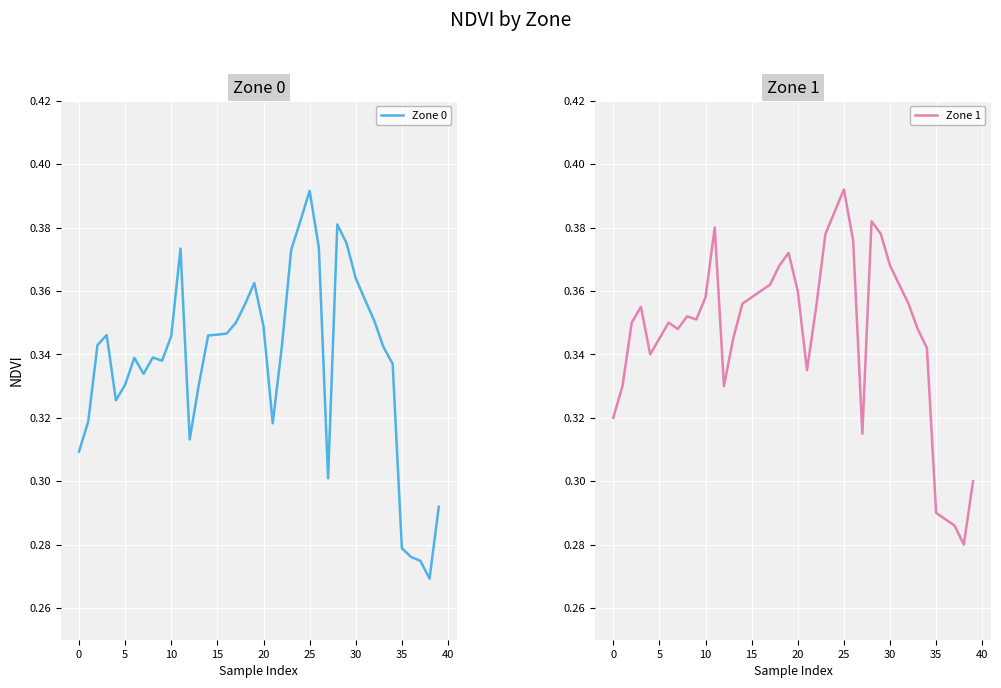

True or false: Zone 0 and Zone 1 intersect in this chart.

False